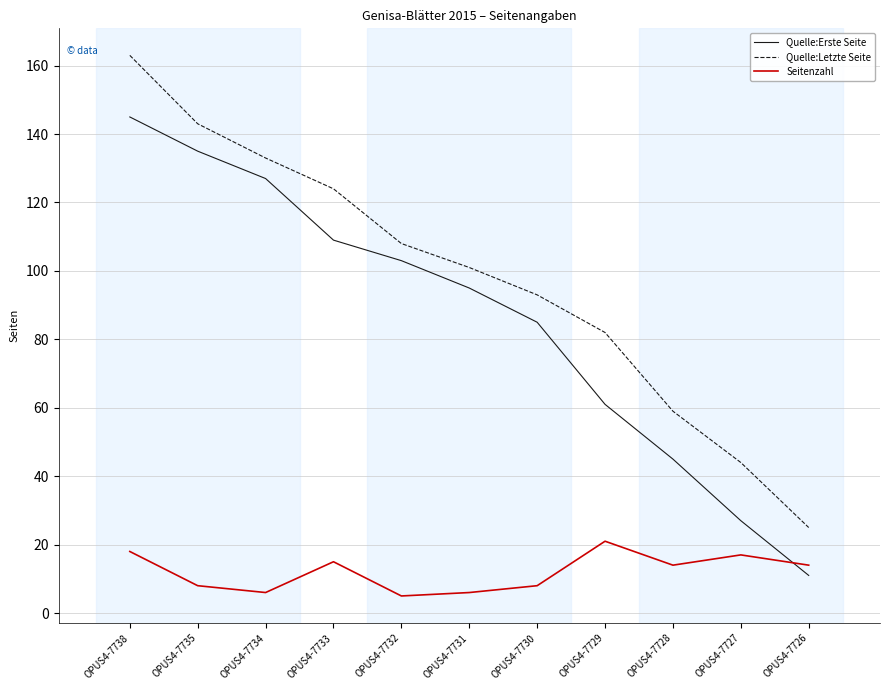

Where does the Seitenzahl series first go above 14?

OPUS4-7738